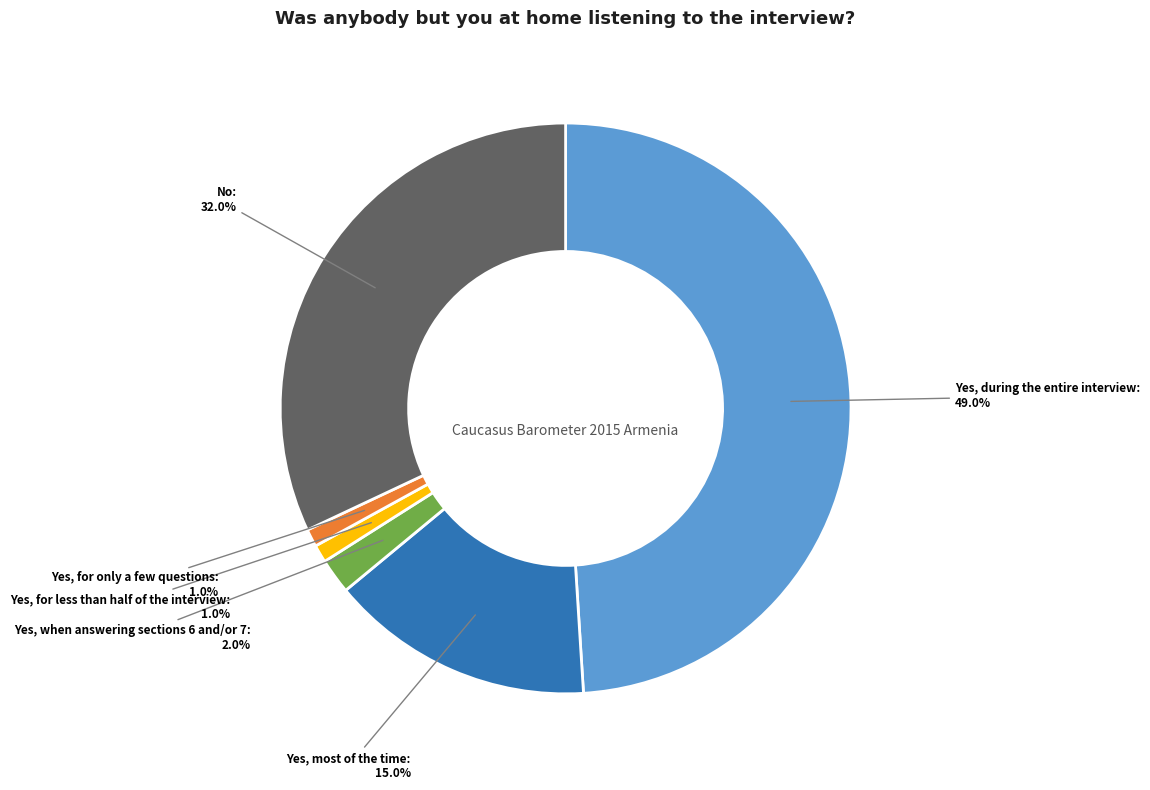

Do Yes, for only a few questions and No together represent more than half of the pie?

No